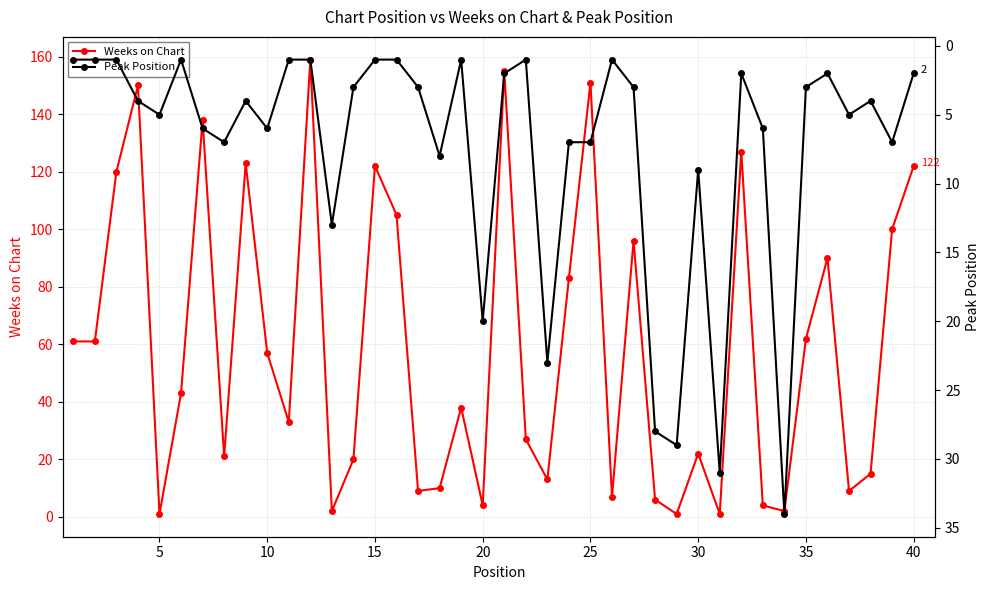

The Weeks on Chart series shows 191 at 10. True or false?

False